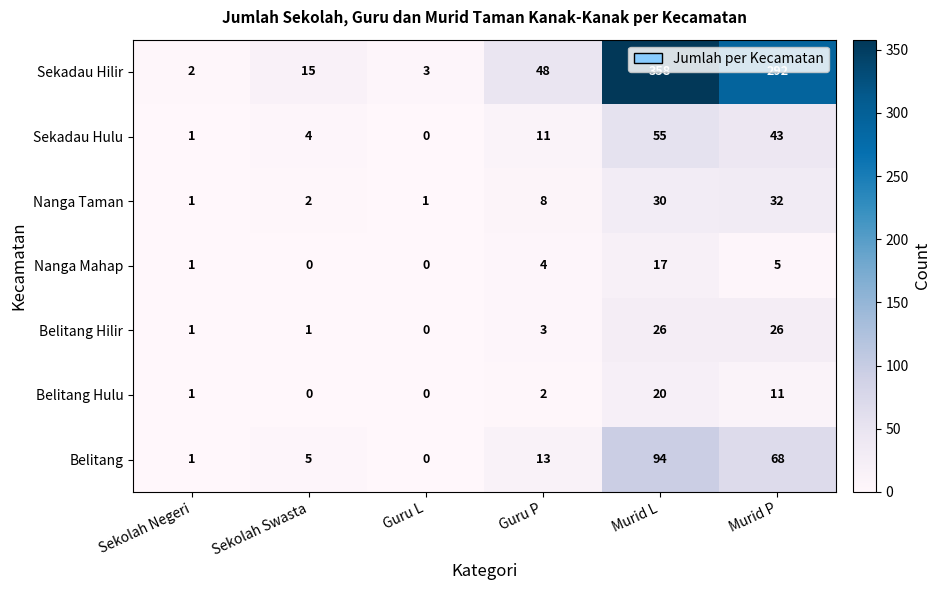

Which series has the largest total across all categories?

Sekadau Hilir